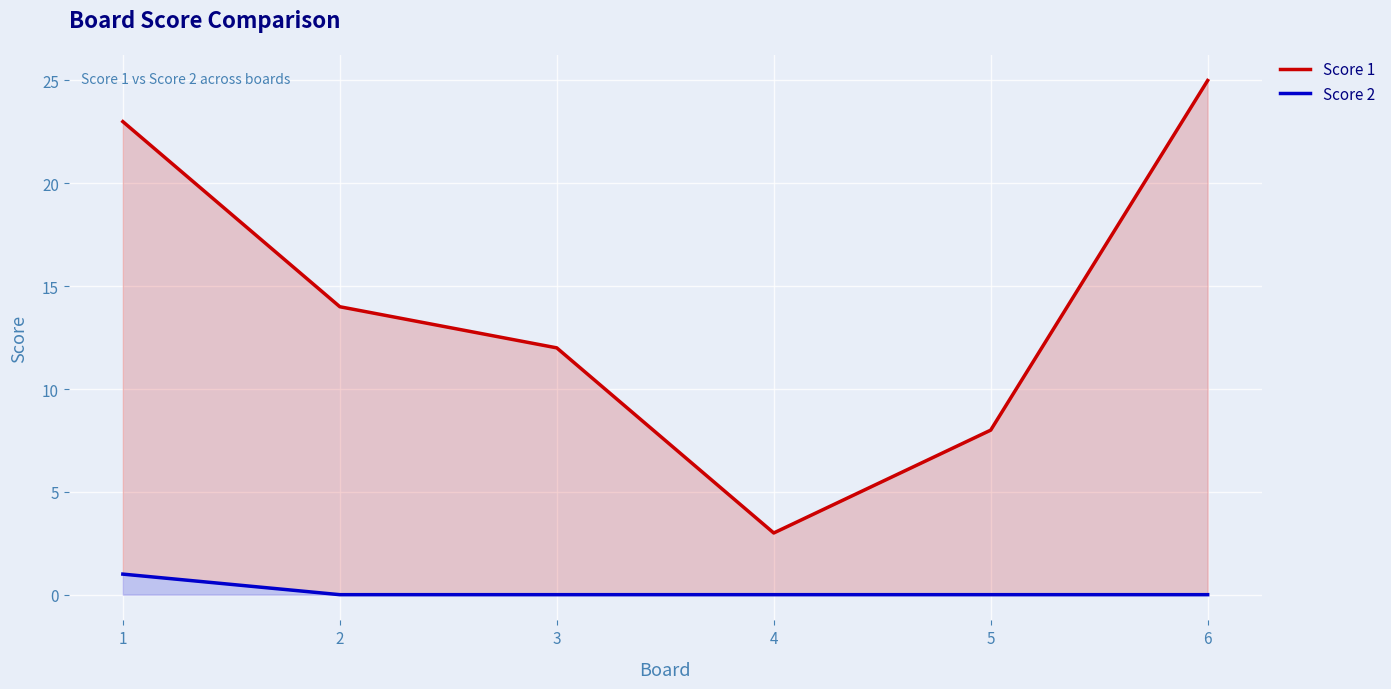

The value of Score 2 at 6 is 1. True or false?

False